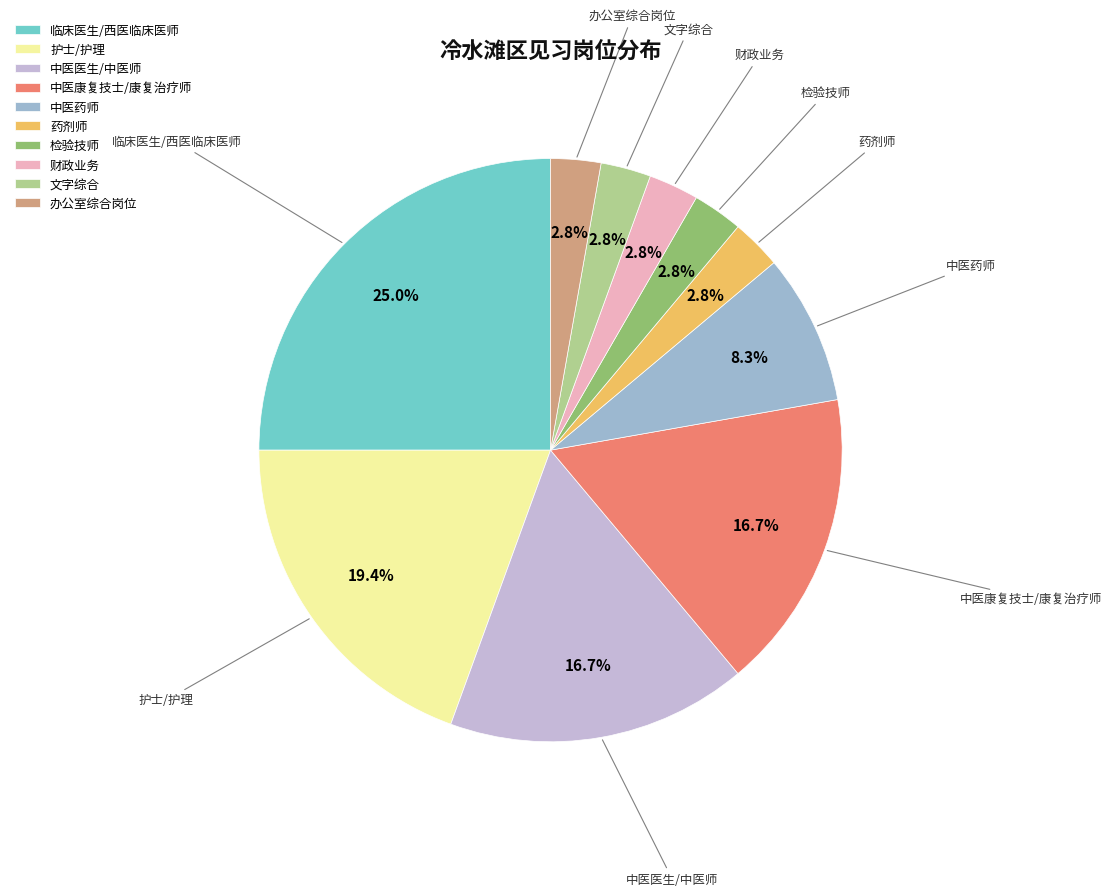

Which has a higher value, 中医医生/中医师 or 临床医生/西医临床医师?

临床医生/西医临床医师